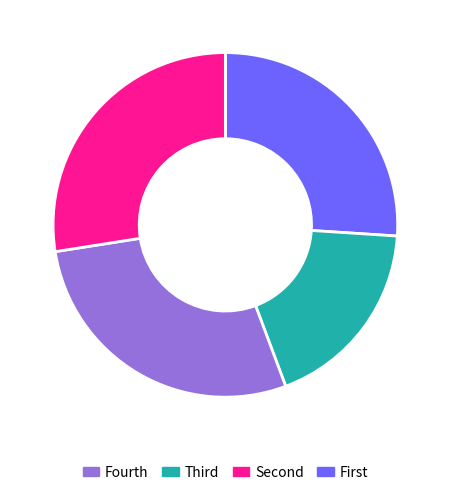

Is there a majority slice in this chart?

No